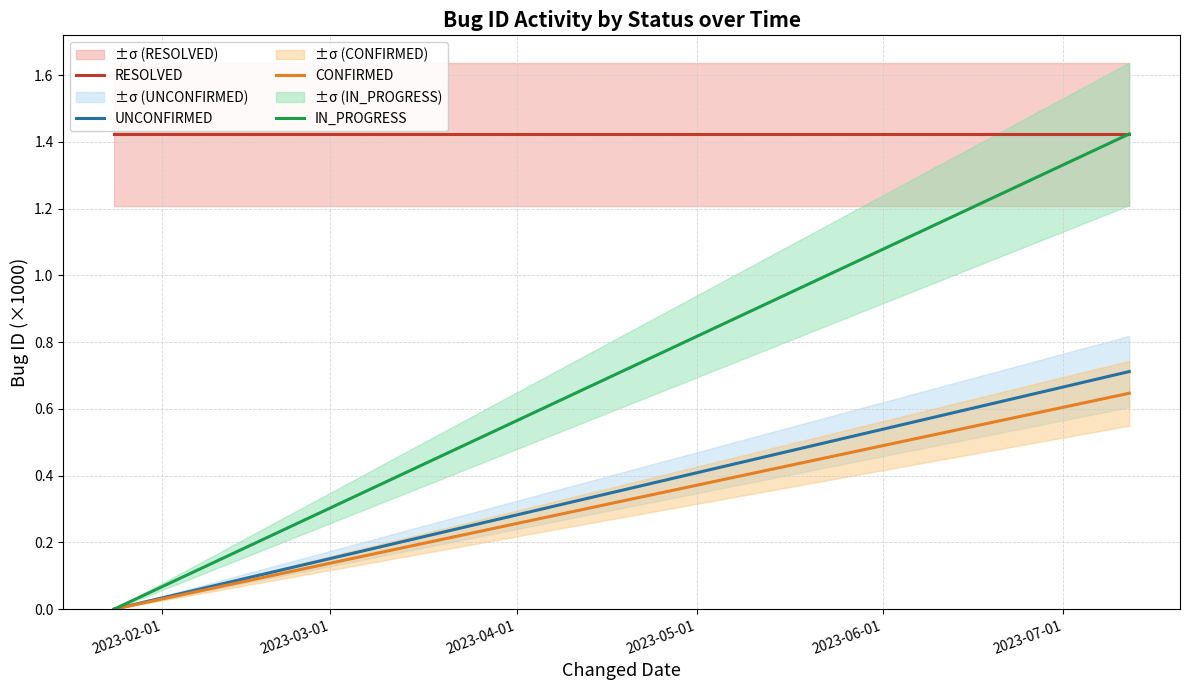

Is the value of IN_PROGRESS at 2023-03-01 greater than the value of CONFIRMED at 2023-02-01?

Yes